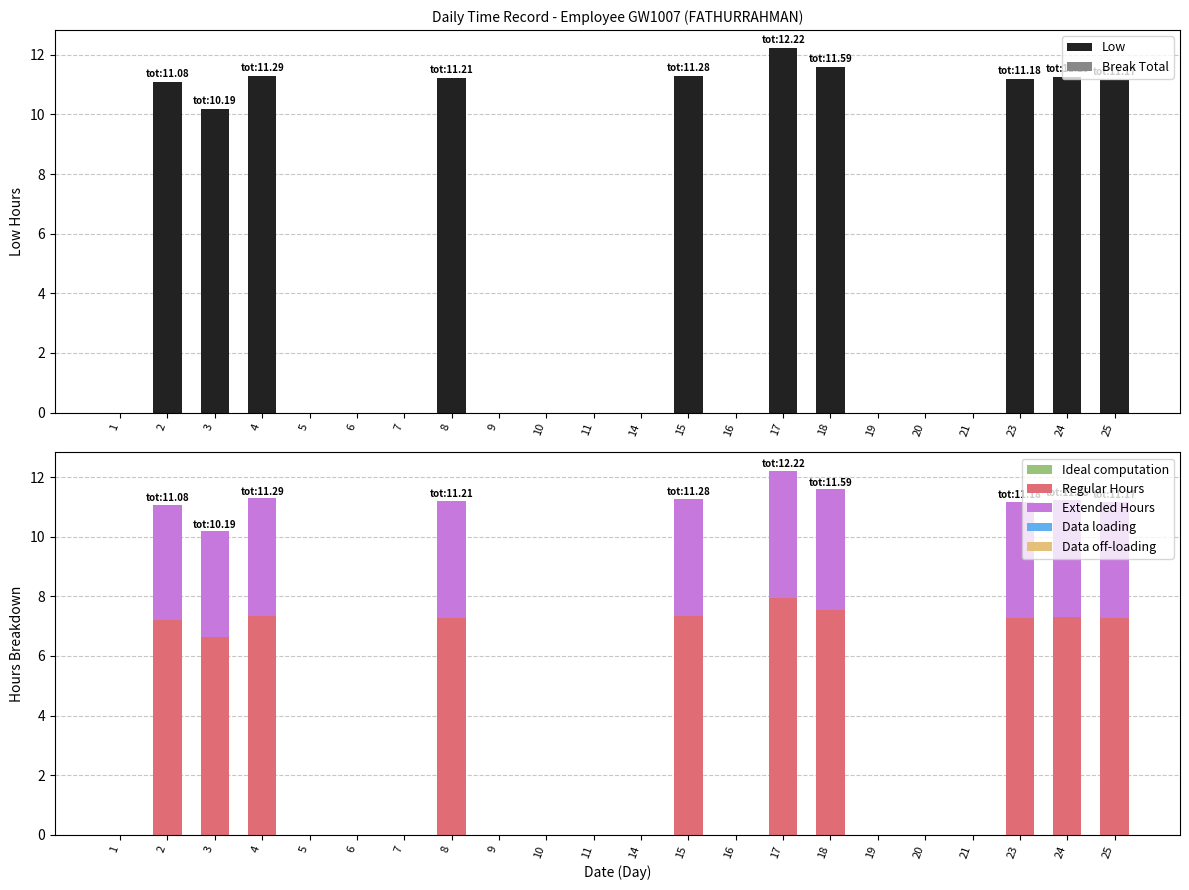

What is the sum of all Low values?

112.5